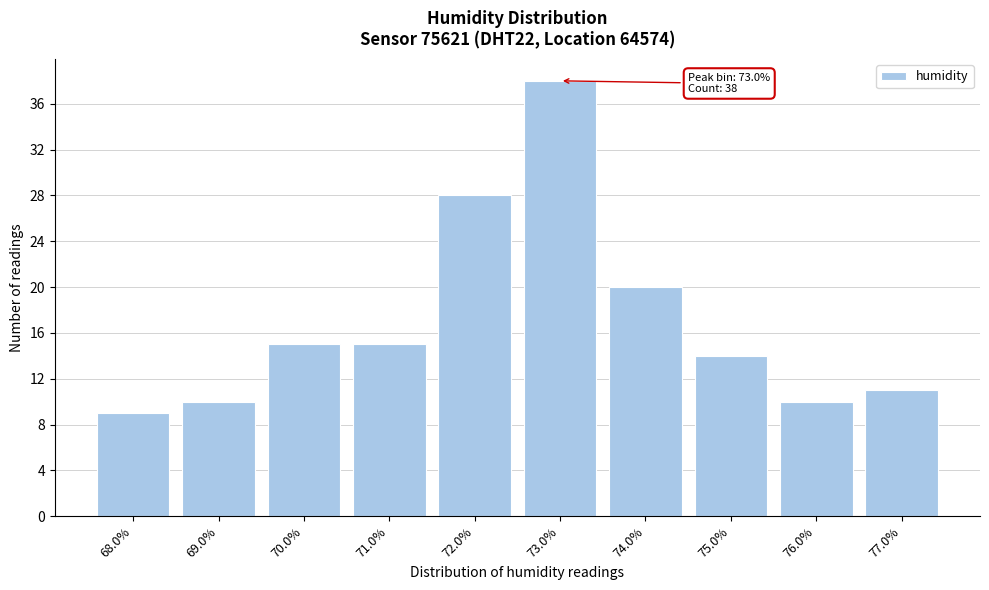

Reading left to right, what are all the values shown in this chart?

68.0%=9	69.0%=10	70.0%=15	71.0%=15	72.0%=28	73.0%=38	74.0%=20	75.0%=14	76.0%=10	77.0%=11